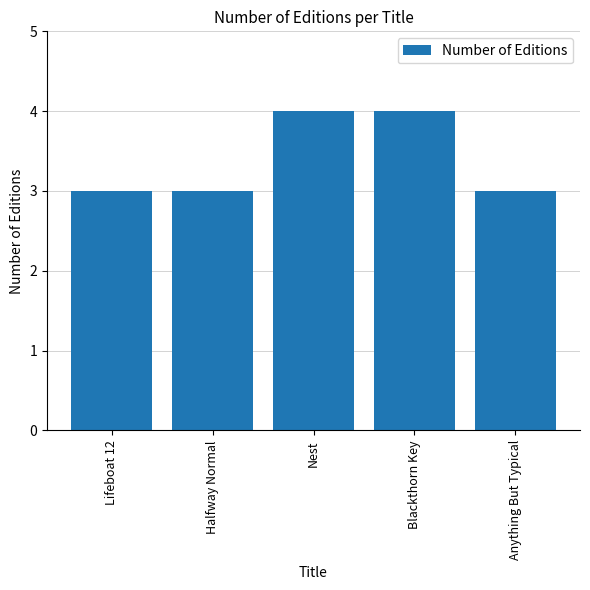

What is the ratio of the value at Lifeboat 12 to the value at Anything But Typical?

1.0